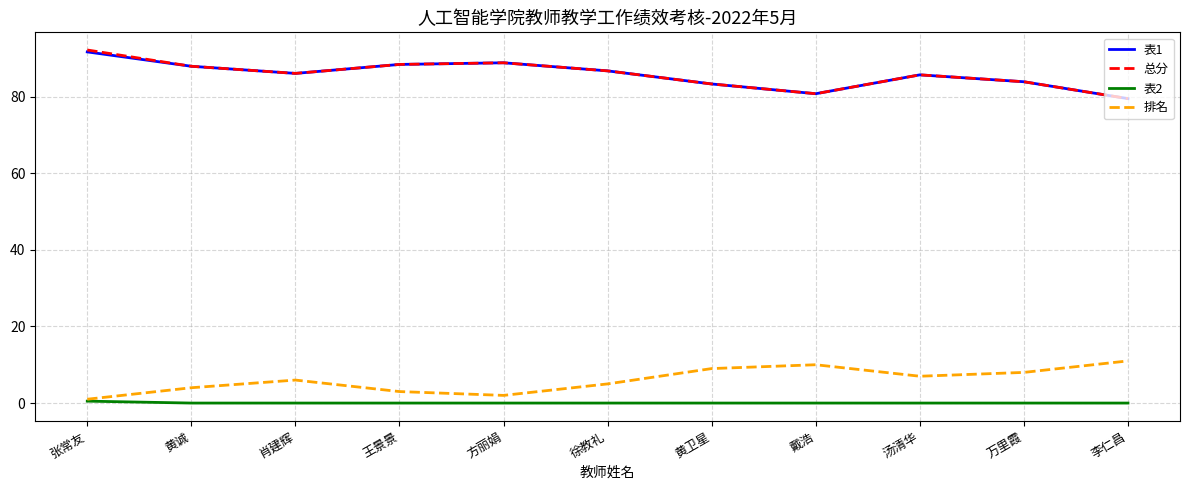

What position from the right is 王景景?

8